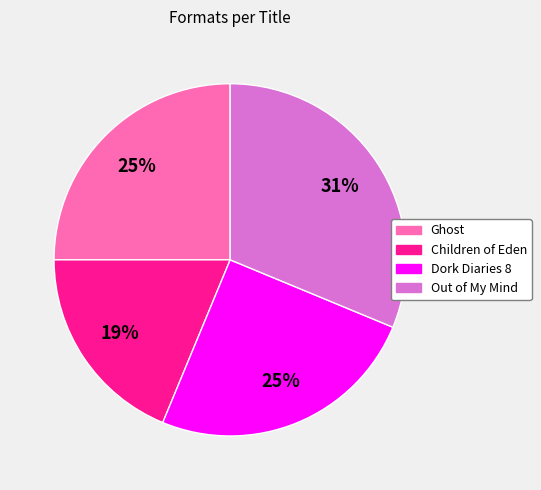

Between Out of My Mind and Dork Diaries 8, which is larger?

Out of My Mind